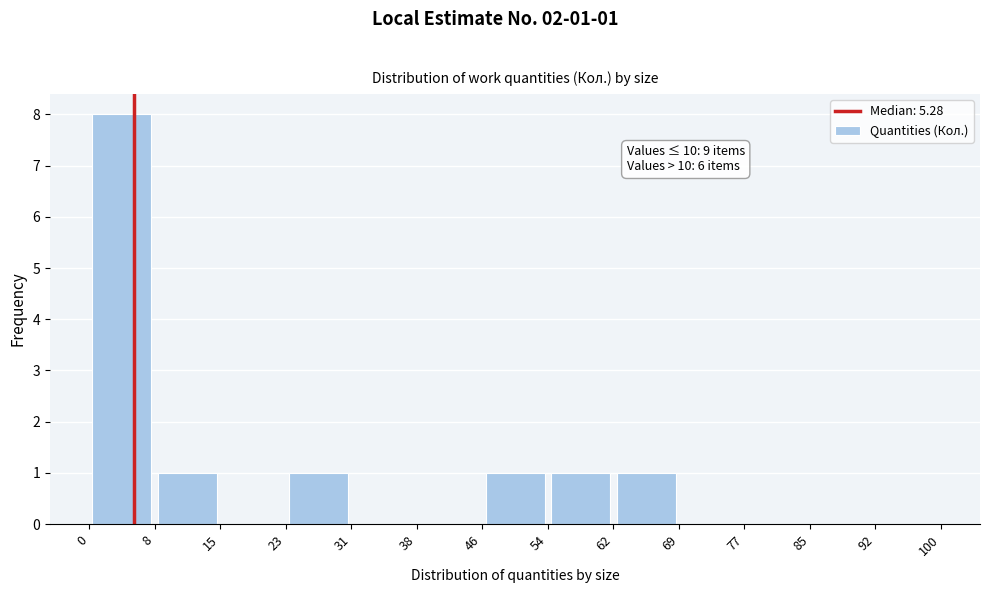

Which range on the x-axis has the tallest bar?

0 to 8